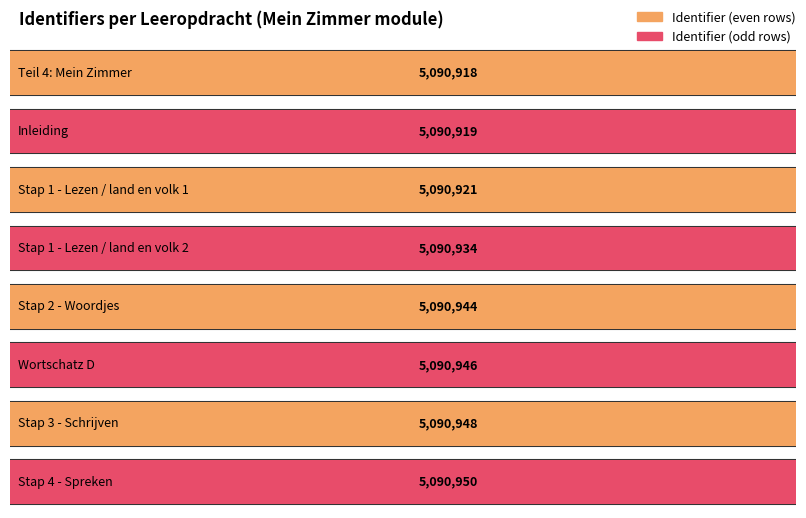

Rank the categories by value from lowest to highest.

Teil 4: Mein Zimmer, Inleiding, Stap 1 - Lezen / land en volk 1, Stap 1 - Lezen / land en volk 2, Stap 2 - Woordjes, Wortschatz D, Stap 3 - Schrijven, Stap 4 - Spreken